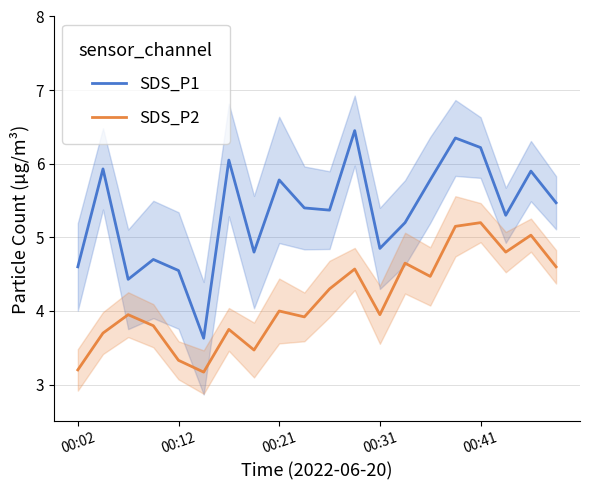

Which series has the largest total across all categories?

SDS_P1